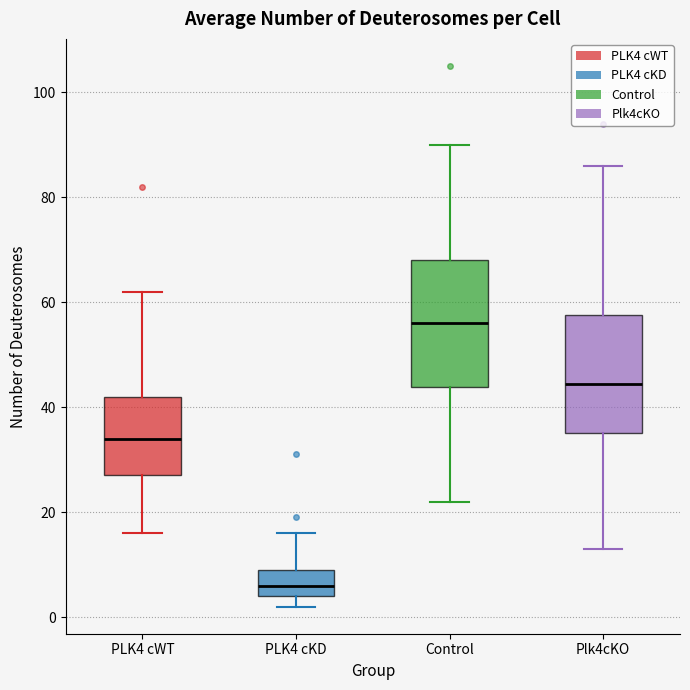

Reading left to right, read every box against the y-axis: the position of its median line, the range the box covers, and the ends of its whiskers. The values are not printed on the chart, so give them approximately, as read against the axis.

PLK4 cWT: median 34, box 28 to 42, whiskers 16 to 62
PLK4 cKD: median 6, box 4 to 10, whiskers 2 to 16
Control: median 56, box 44 to 68, whiskers 22 to 90
Plk4cKO: median 44, box 36 to 58, whiskers 14 to 86